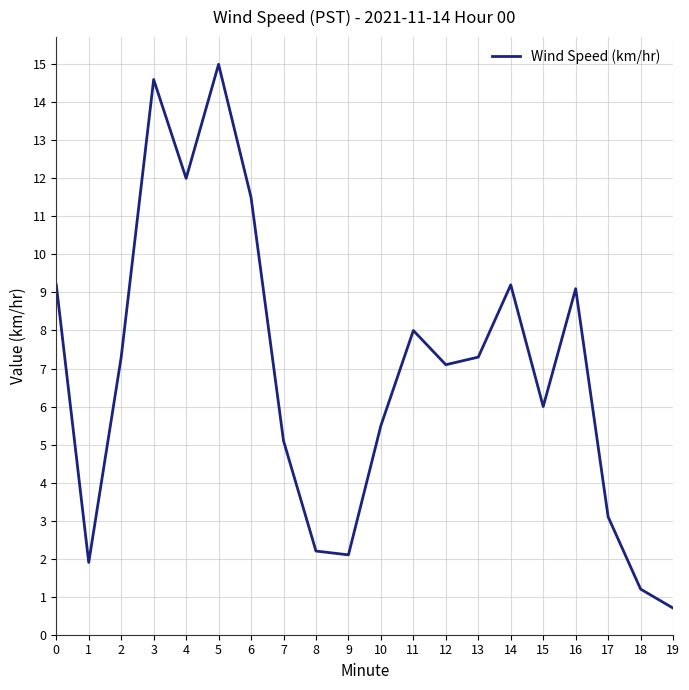

Is it true that the value at 9 is 3.0?

False